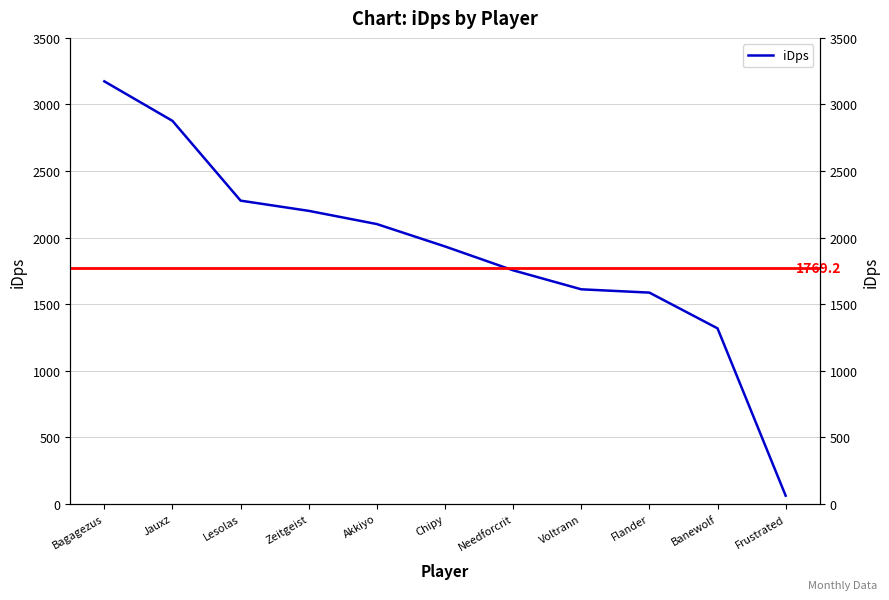

Which category has the lowest value across all series?

Frustrated